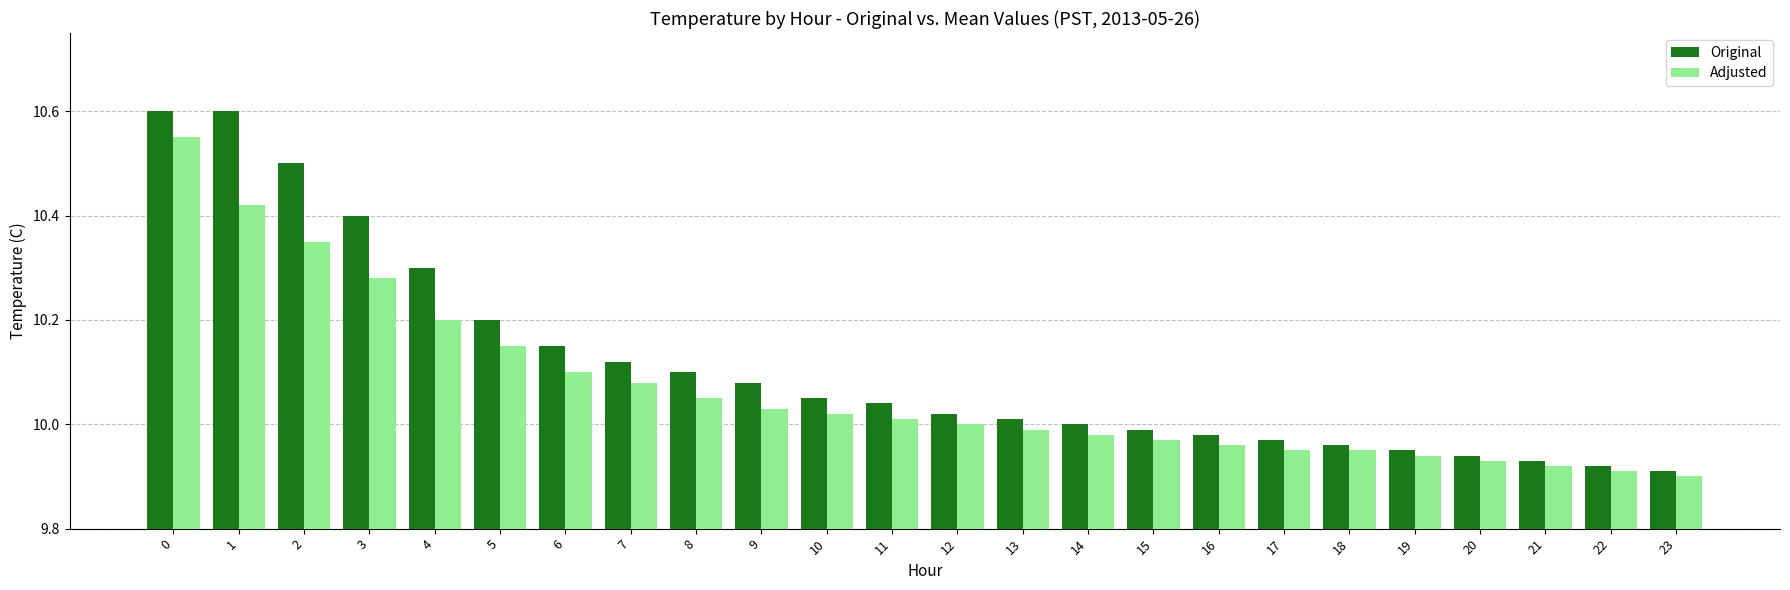

At 11, list the series in order from largest to smallest.

Original, Adjusted